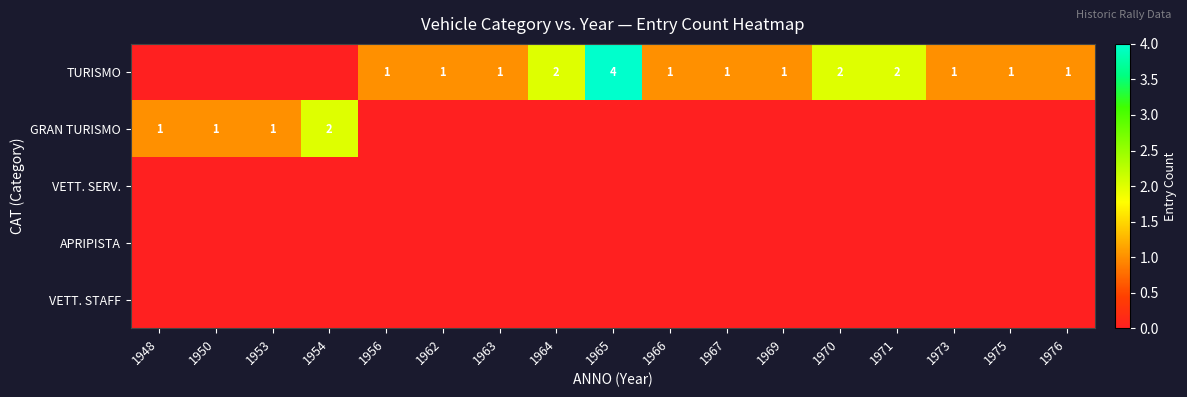

At which category is the sum across all series the highest?

1965